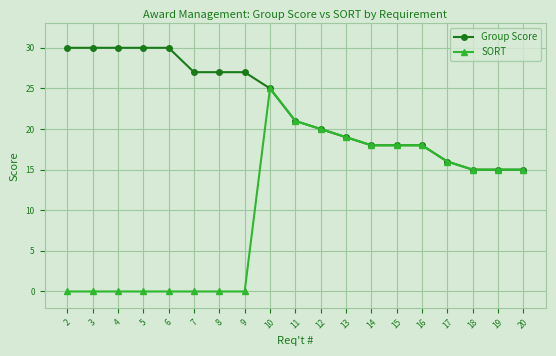

Rank the series by their average value, from lowest to highest.

SORT, Group Score